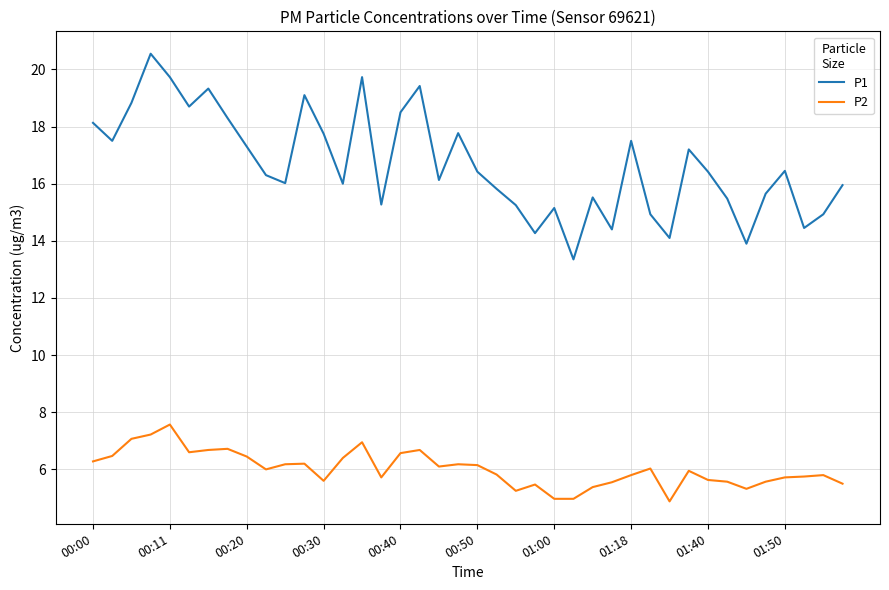

List the series in order of their peak value, lowest first.

P2, P1